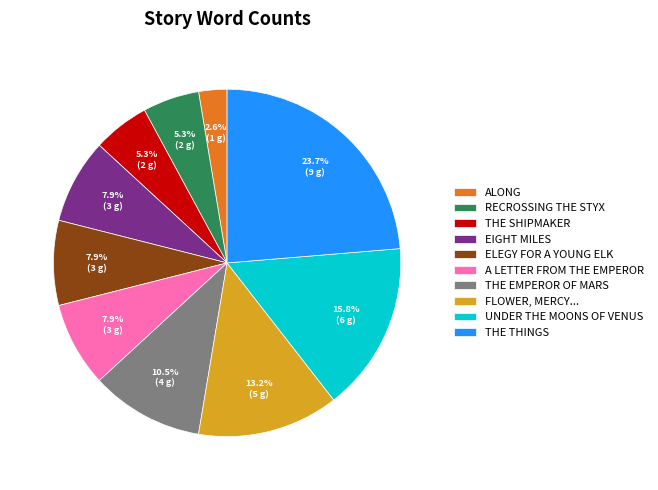

What is the ratio of the value at ELEGY FOR A YOUNG ELK to the value at A LETTER FROM THE EMPEROR?

1.0